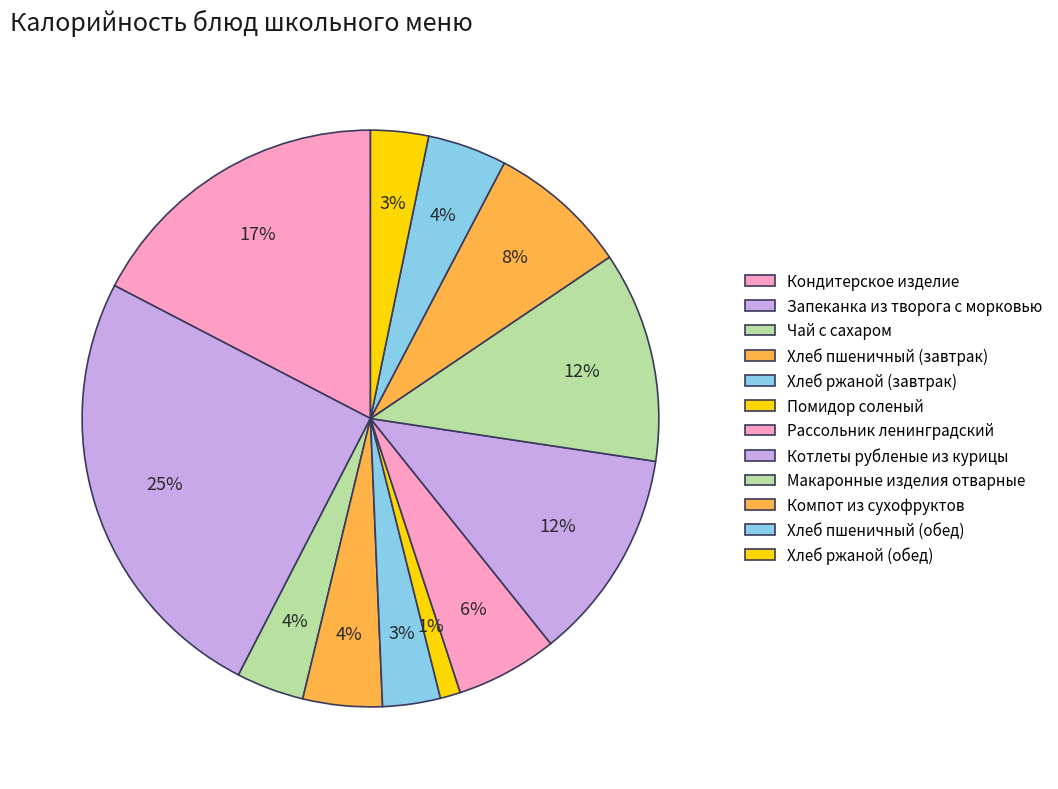

To the nearest percent, what is the combined percentage of Чай с сахаром and Кондитерское изделие?

21%